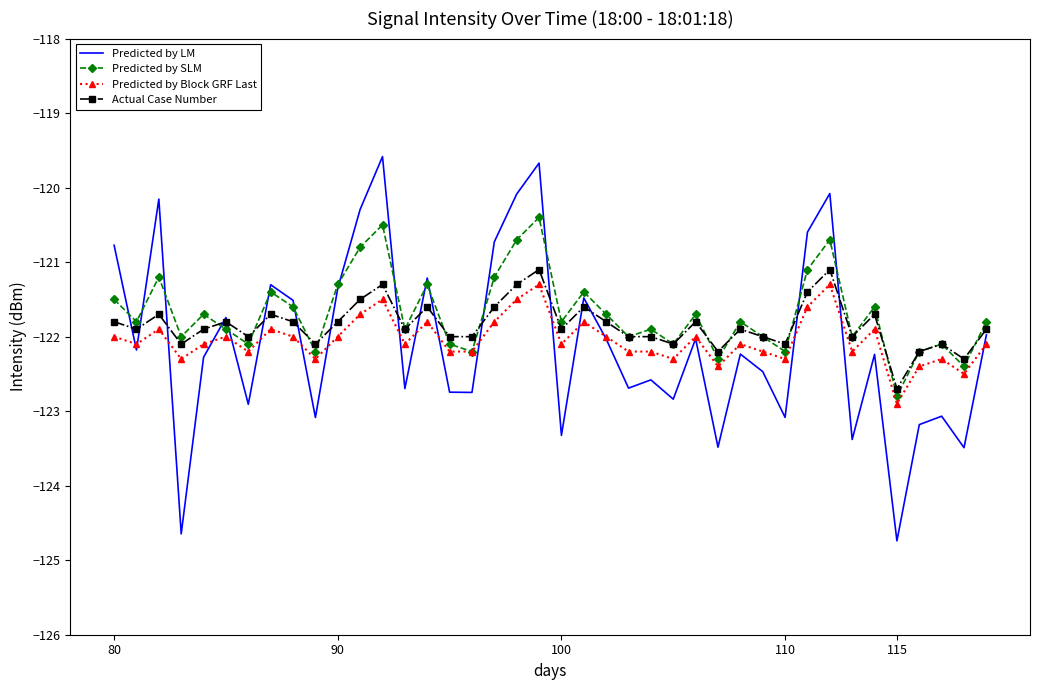

What is the minimum value shown in the chart?

-124.7